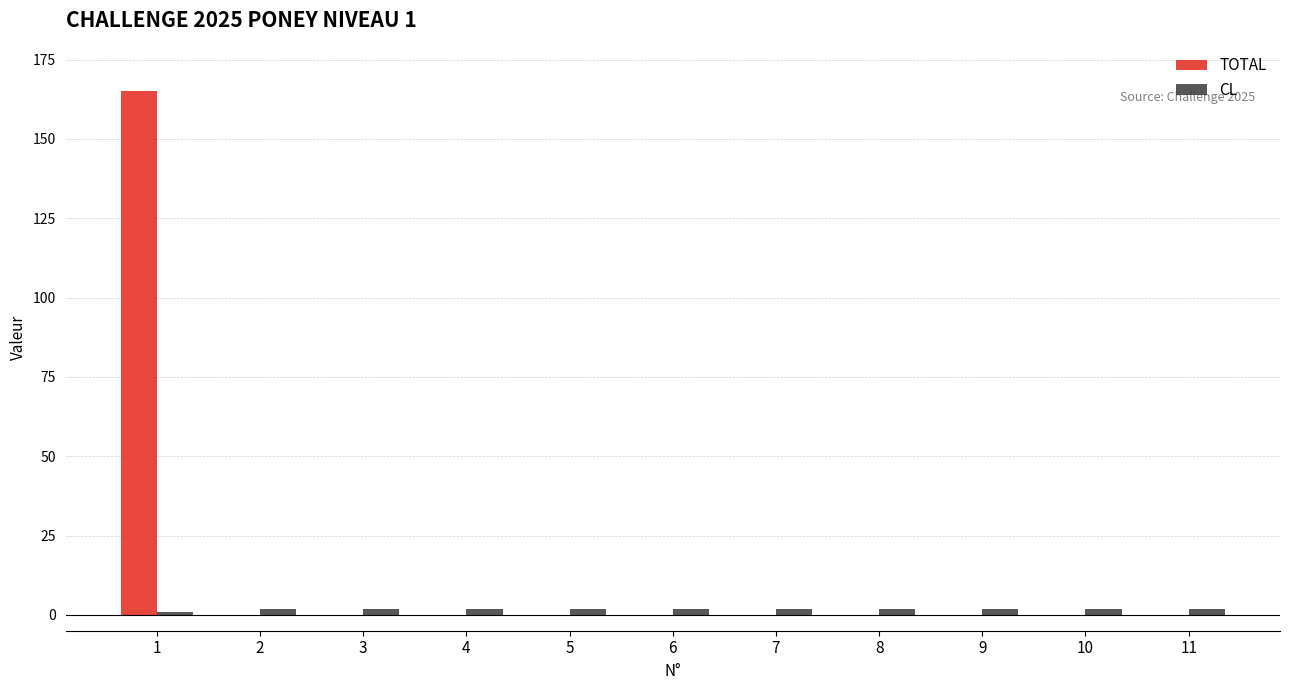

What is the total value across all series at 1?

166